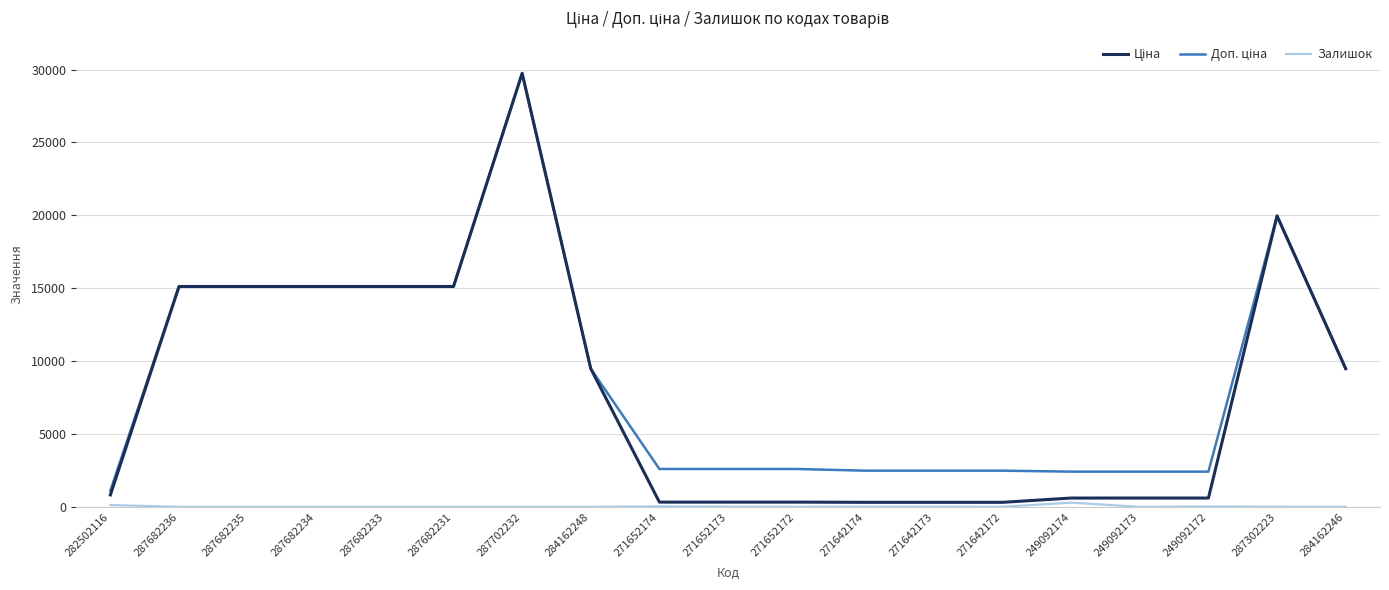

At which category is the sum across all series the highest?

287702232